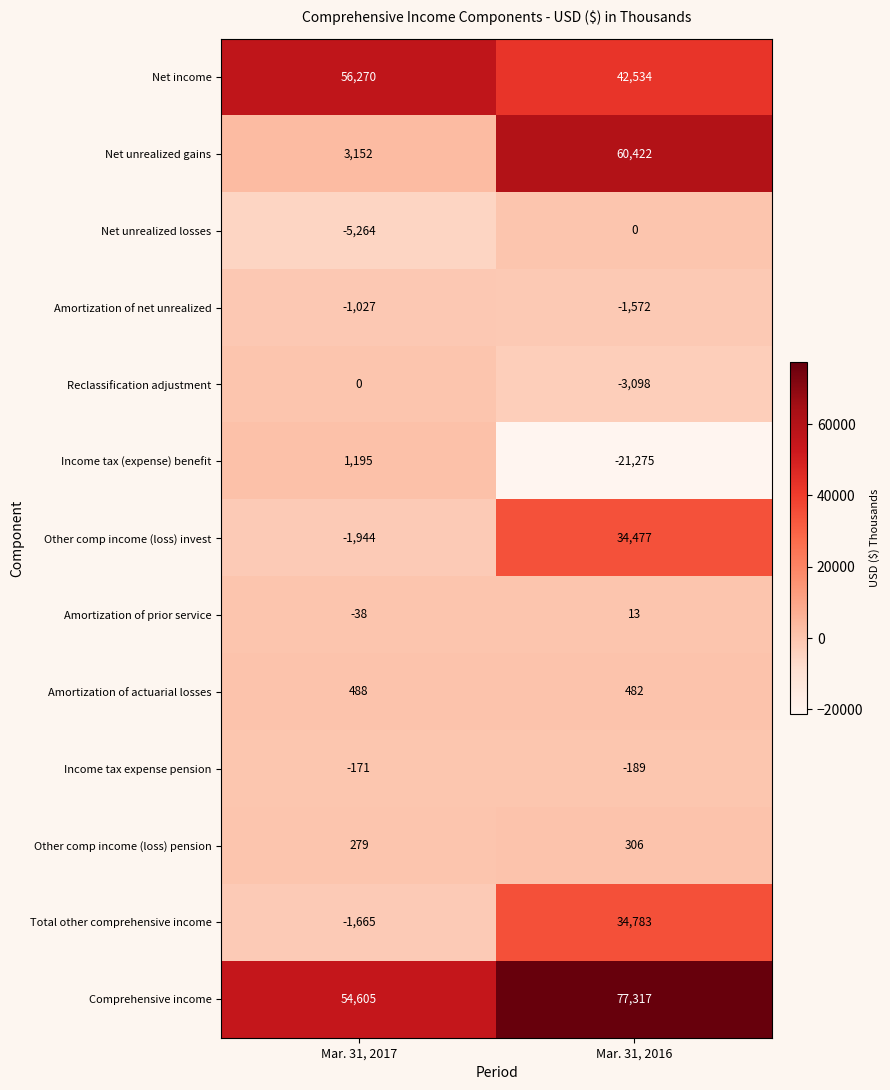

What is the difference between the Amortization of net unrealized values at Mar. 31, 2017 and Mar. 31, 2016?

545